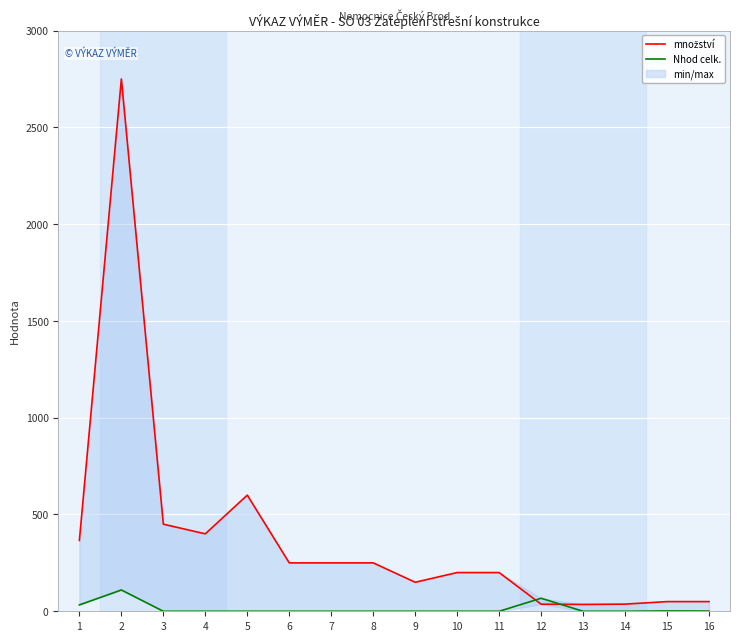

Reading left to right, transcribe all the data shown in this chart.

množství: 366.3	2750.0	450.0	400.0	600.0	250.0	250.0	250.0	150.0	200.0	200.0	36.6	35.4	37.0	50.0	50.0
Nhod celk.: 33.0	110.0	0.0	0.0	0.0	0.0	0.0	0.0	0.0	0.0	0.0	67.2	0.0	0.0	1.6	1.1